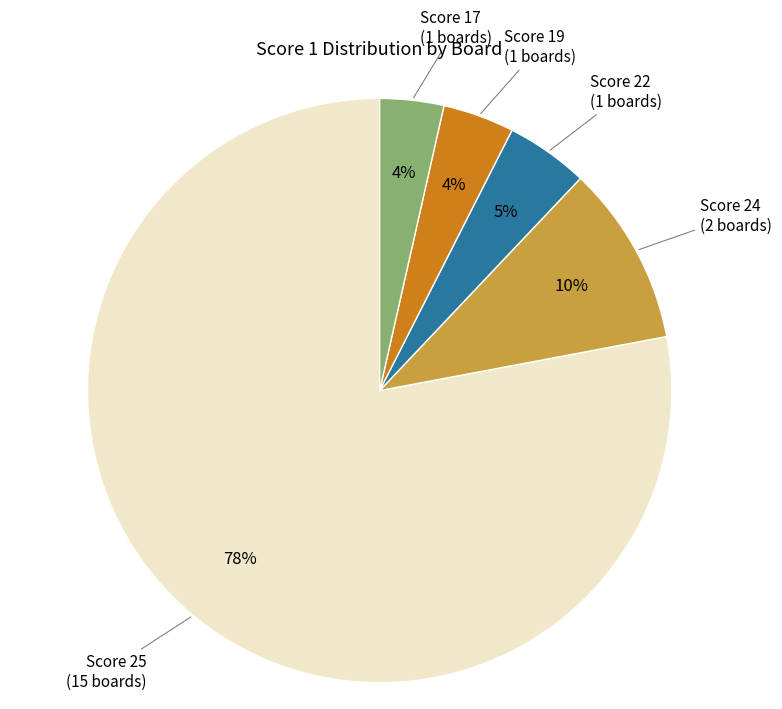

Count the number of slices in the pie.

5